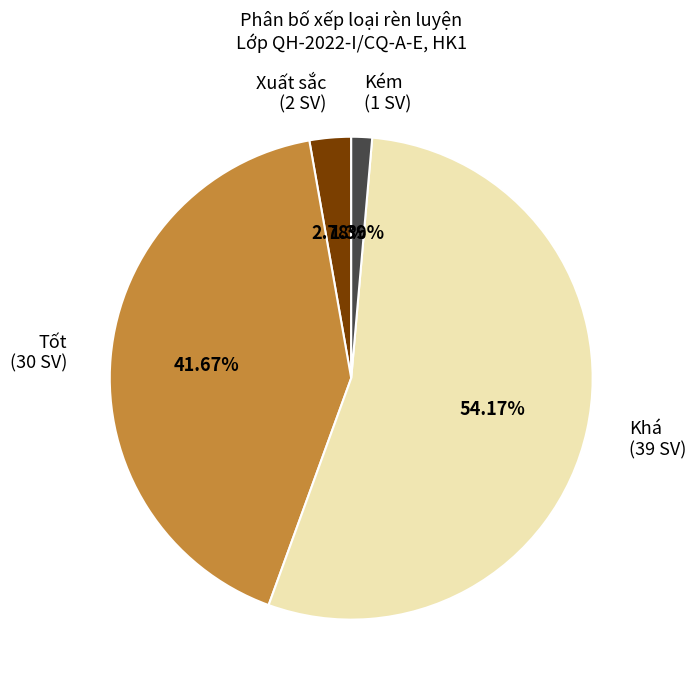

How much of the chart is everything except Xuất sắc?

97.2%